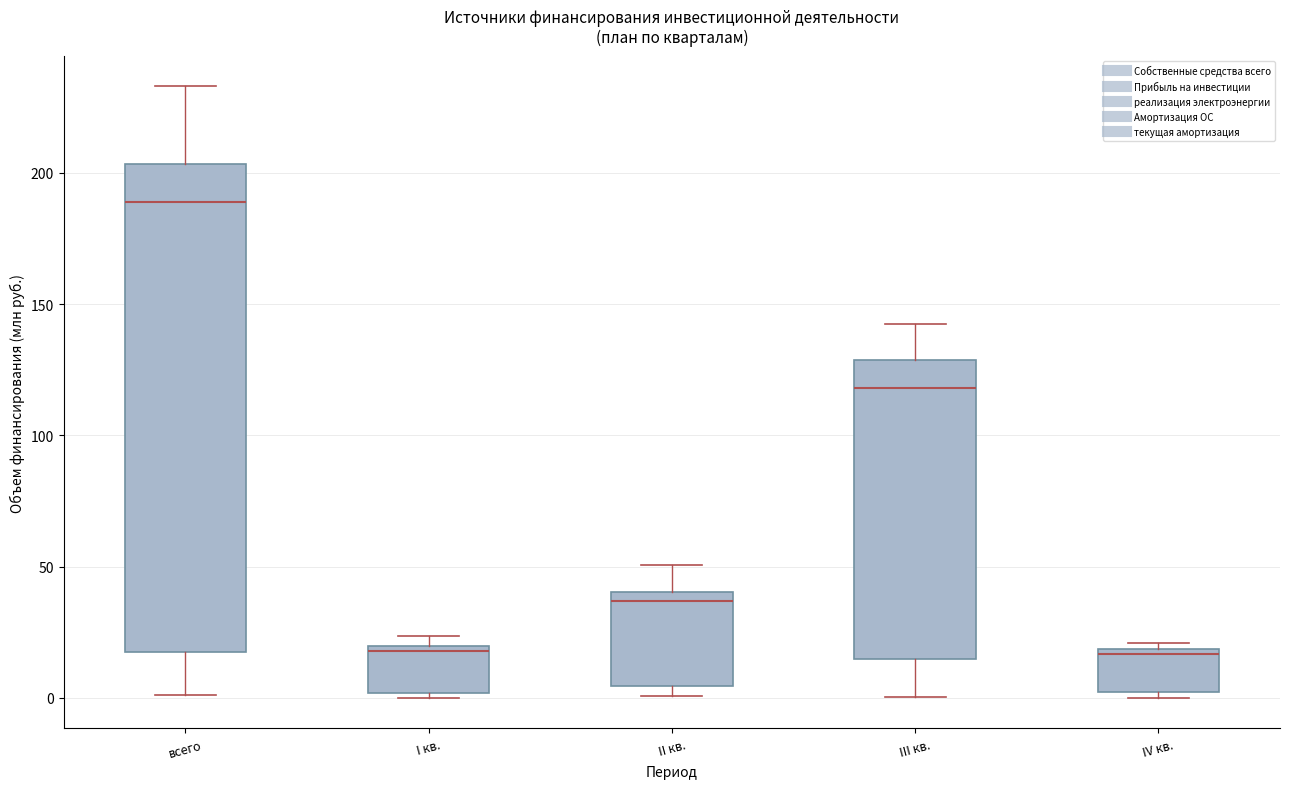

Reading left to right, read every box against the y-axis: the position of its median line, the range the box covers, and the ends of its whiskers. The values are not printed on the chart, so give them approximately, as read against the axis.

всего: median 190, box 20 to 205, whiskers 0 to 235
I кв.: median 20 (just below the box's upper edge), box 0 to 20, whiskers 0 (just below the box's lower edge) to 25
II кв.: median 35, box 5 to 40, whiskers 0 to 50
III кв.: median 120, box 15 to 130, whiskers 0 to 145
IV кв.: median 15, box 0 to 20, whiskers 0 (just below the box's lower edge) to 20 (just above the box's upper edge)